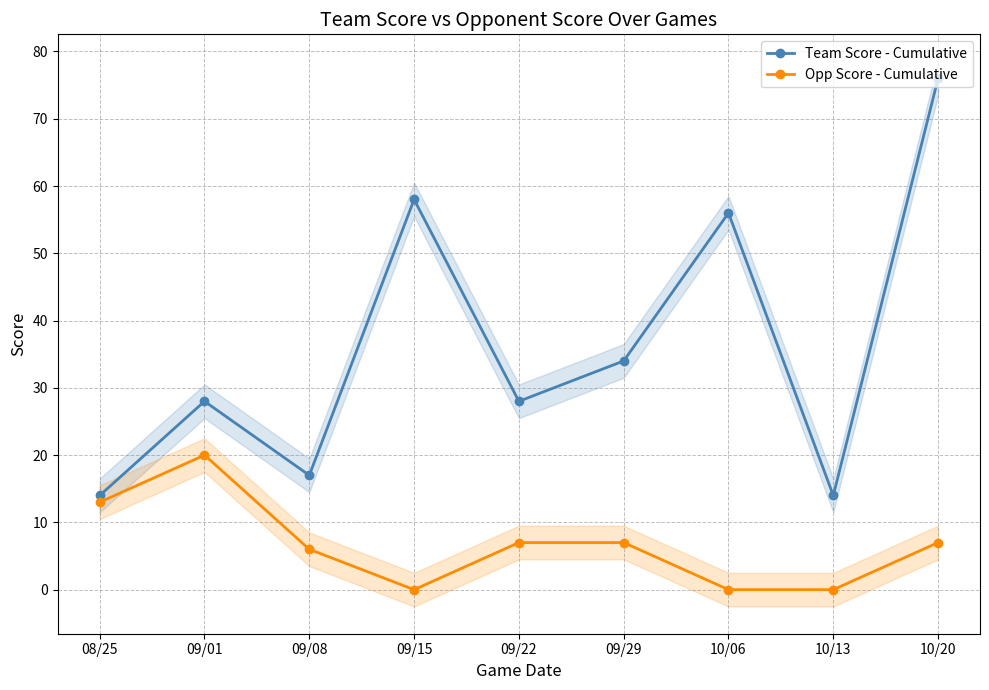

Reading right to left, list all the values displayed in this chart.

Team Score - Cumulative: 10/20=76	10/13=14	10/06=56	09/29=34	09/22=28	09/15=58	09/08=17	09/01=28	08/25=14
Opp Score - Cumulative: 10/20=7	10/13=0	10/06=0	09/29=7	09/22=7	09/15=0	09/08=6	09/01=20	08/25=13